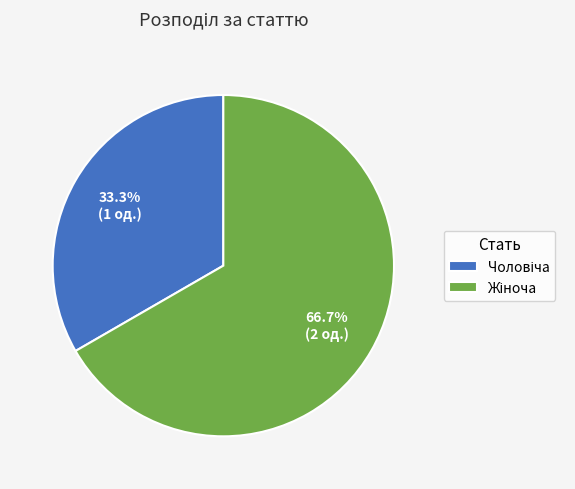

Is there any slice that represents more than half of the pie?

Yes